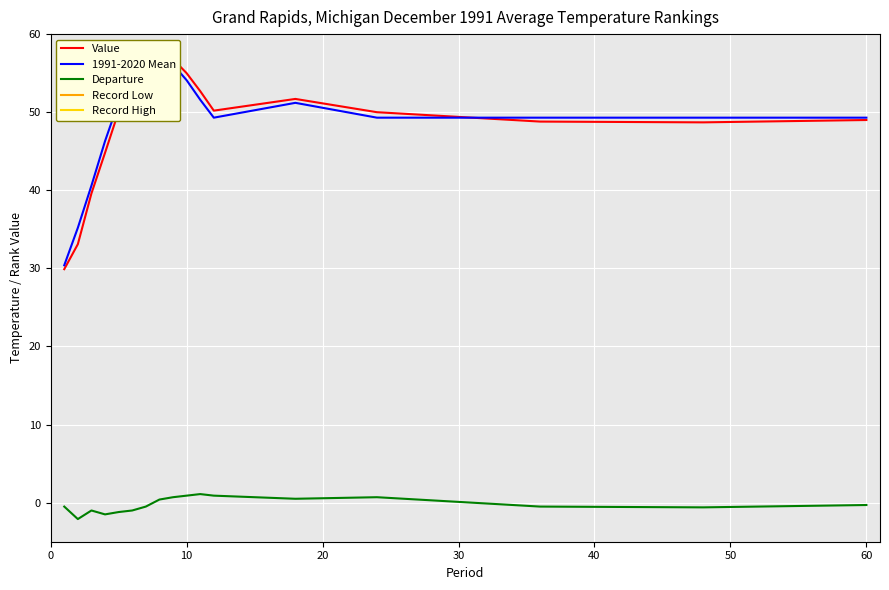

What is the lowest value of the Departure series?

-2.1